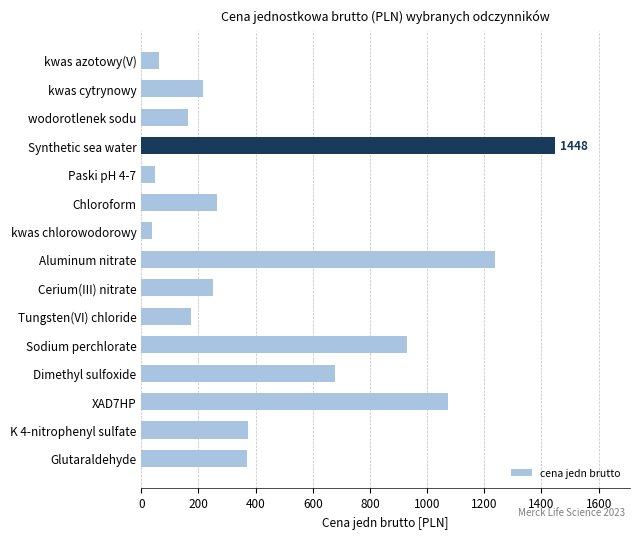

What is the approximate value at Tungsten(VI) chloride?

174.7